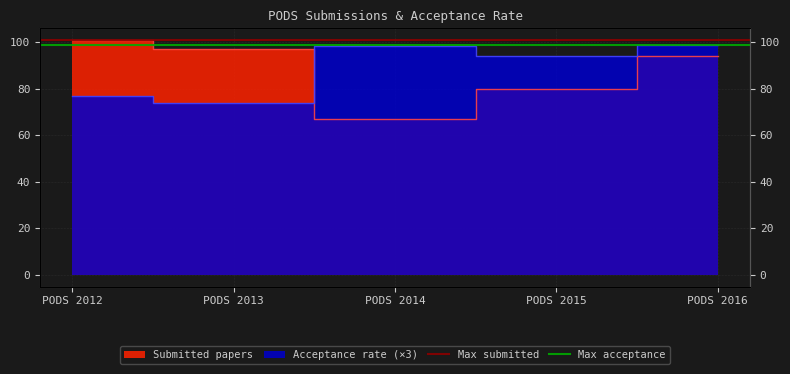

What is the value of the Max submitted point at the 1st from the left?

101